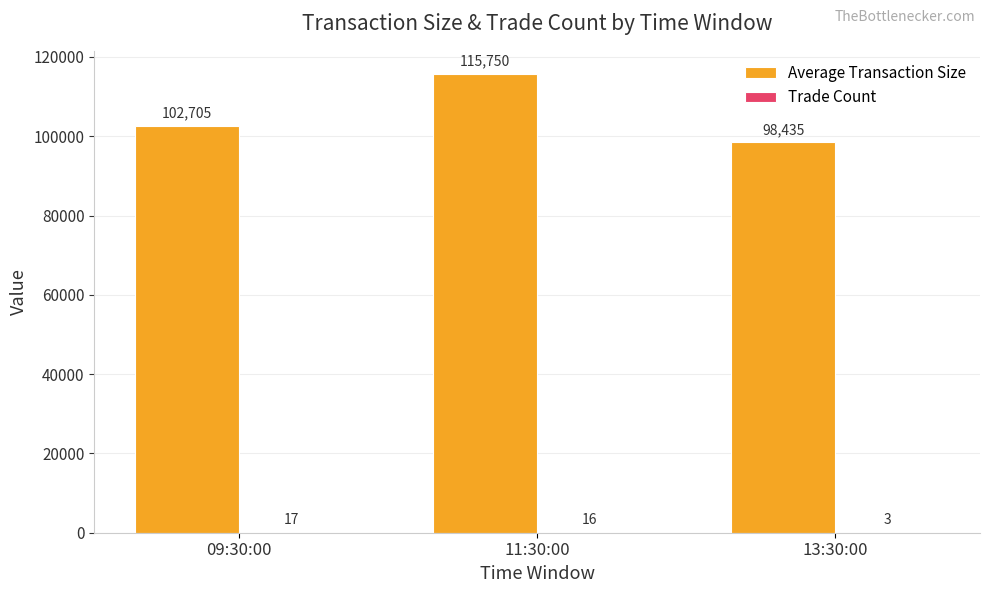

What is the highest value of the Average Transaction Size series?

115750